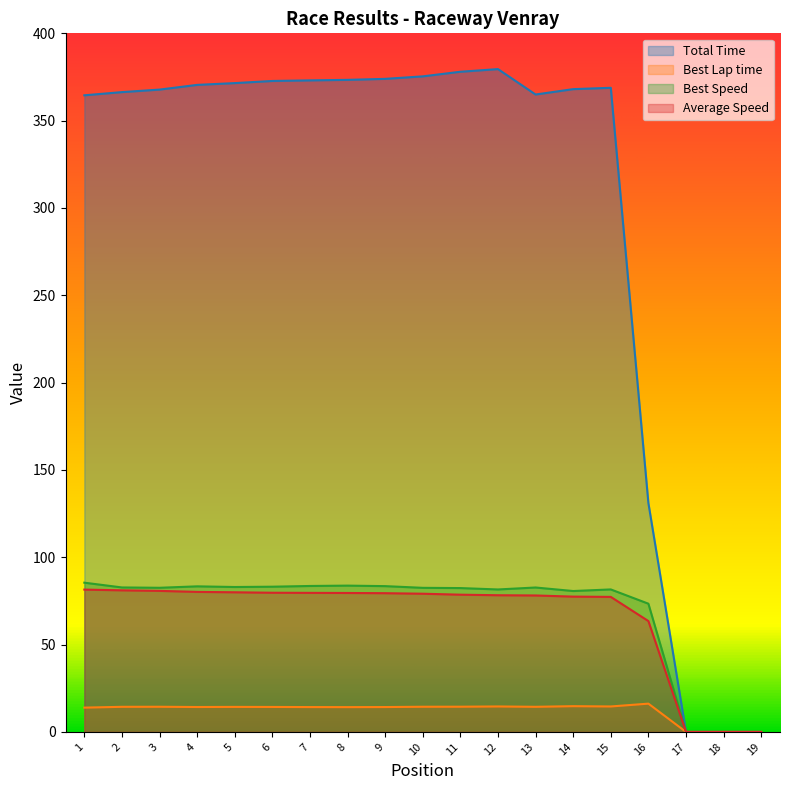

Reading left to right, transcribe all the data shown in this chart.

Total Time: 364.5	366.3	367.8	370.5	371.5	372.7	373.1	373.4	373.9	375.4	378.0	379.5	365.0	368.0	368.8	131.0	0.0	0.0	0.0
Best Lap time: 13.9	14.4	14.4	14.3	14.3	14.3	14.2	14.2	14.2	14.4	14.4	14.6	14.4	14.7	14.6	16.2	0.0	0.0	0.0
Best Speed: 85.4	82.7	82.5	83.3	83.0	83.1	83.6	83.8	83.5	82.5	82.4	81.6	82.7	80.7	81.6	73.4	0.0	0.0	0.0
Average Speed: 81.5	81.1	80.8	80.2	79.9	79.7	79.6	79.5	79.4	79.1	78.6	78.3	78.1	77.5	77.3	63.5	0.0	0.0	0.0